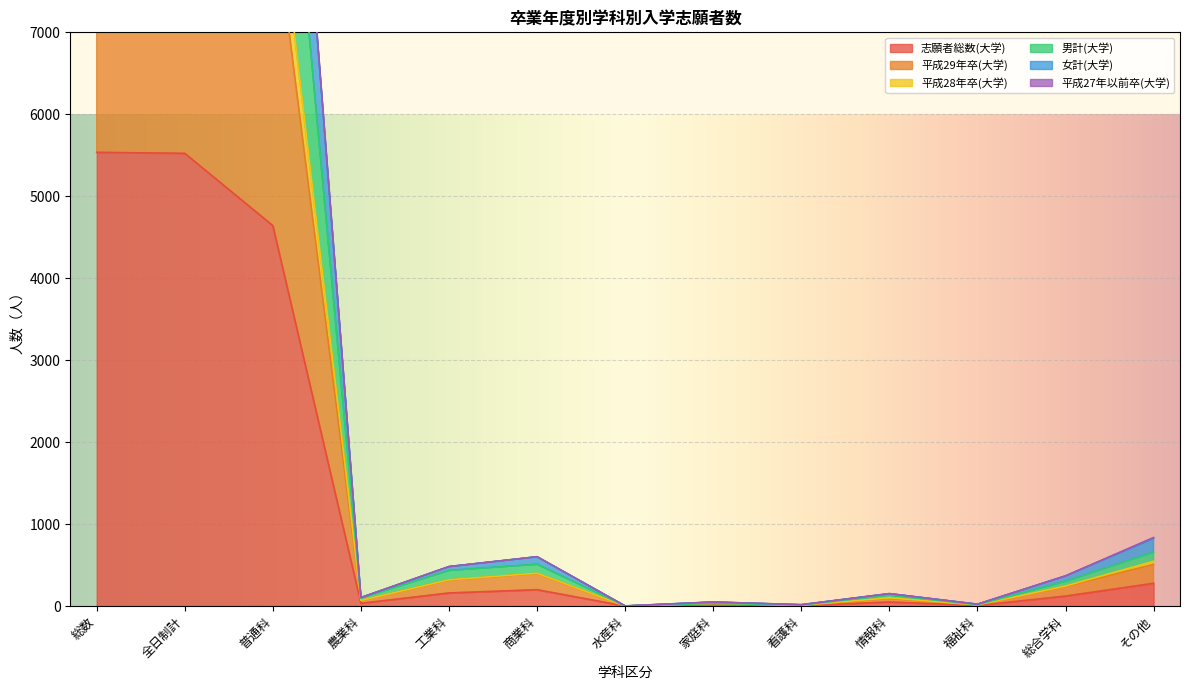

At which label does 志願者総数(大学) reach its peak?

総数